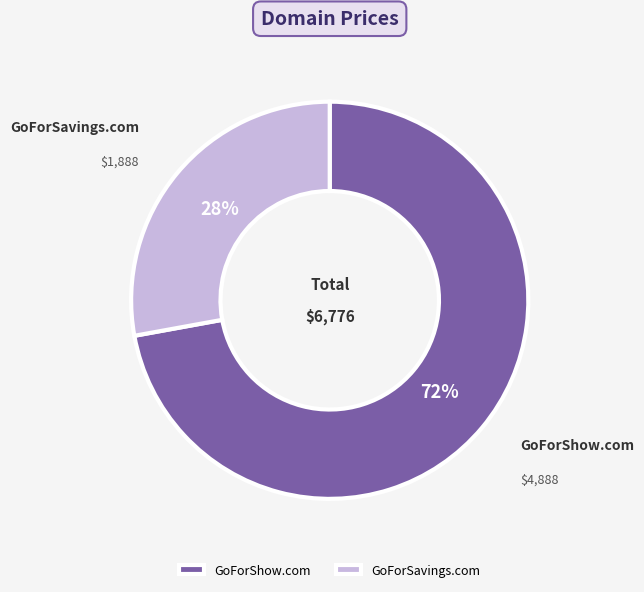

To the nearest percent, what is the difference between the largest and smallest slice percentages?

44%